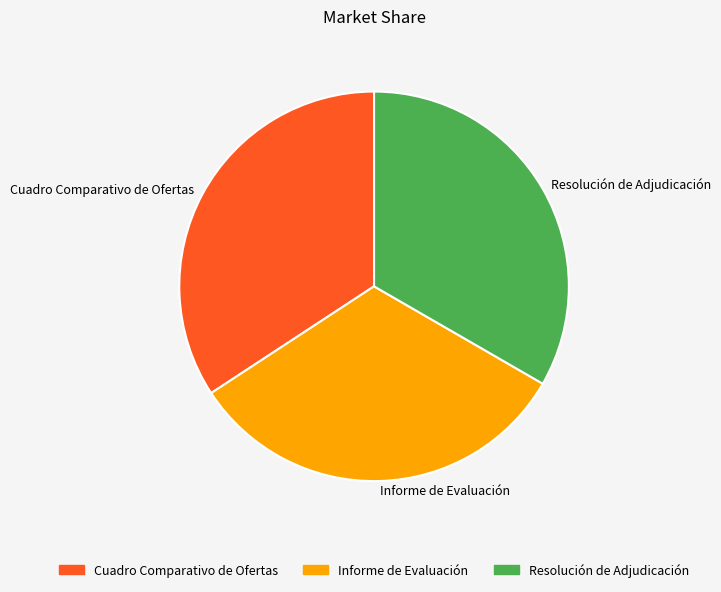

Do Informe de Evaluación and Resolución de Adjudicación together represent more than half of the pie?

Yes